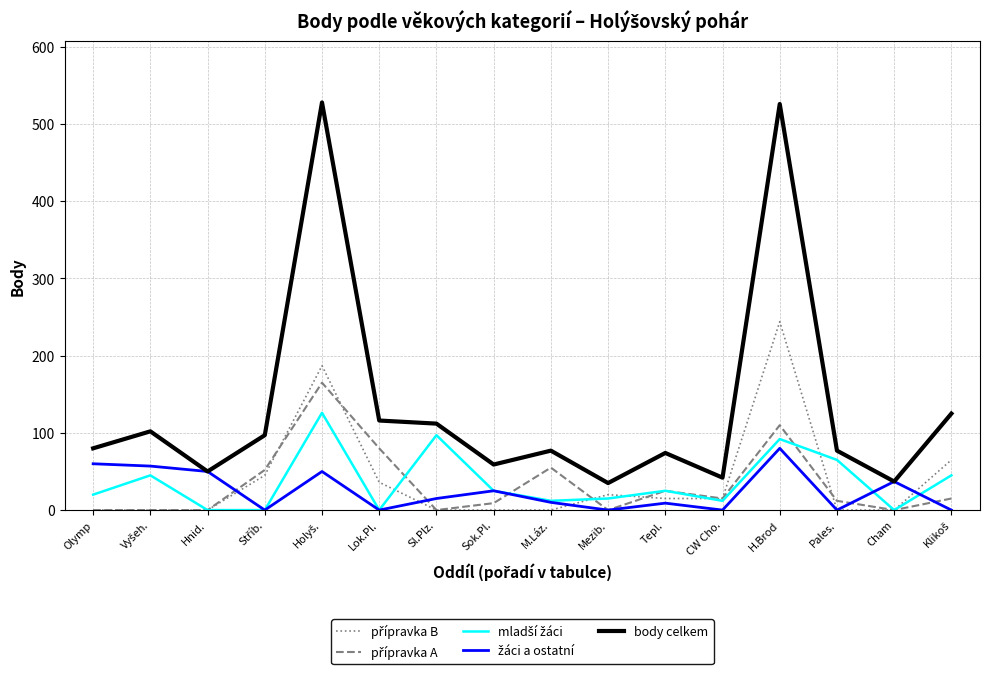

Which series has the largest total across all categories?

body celkem